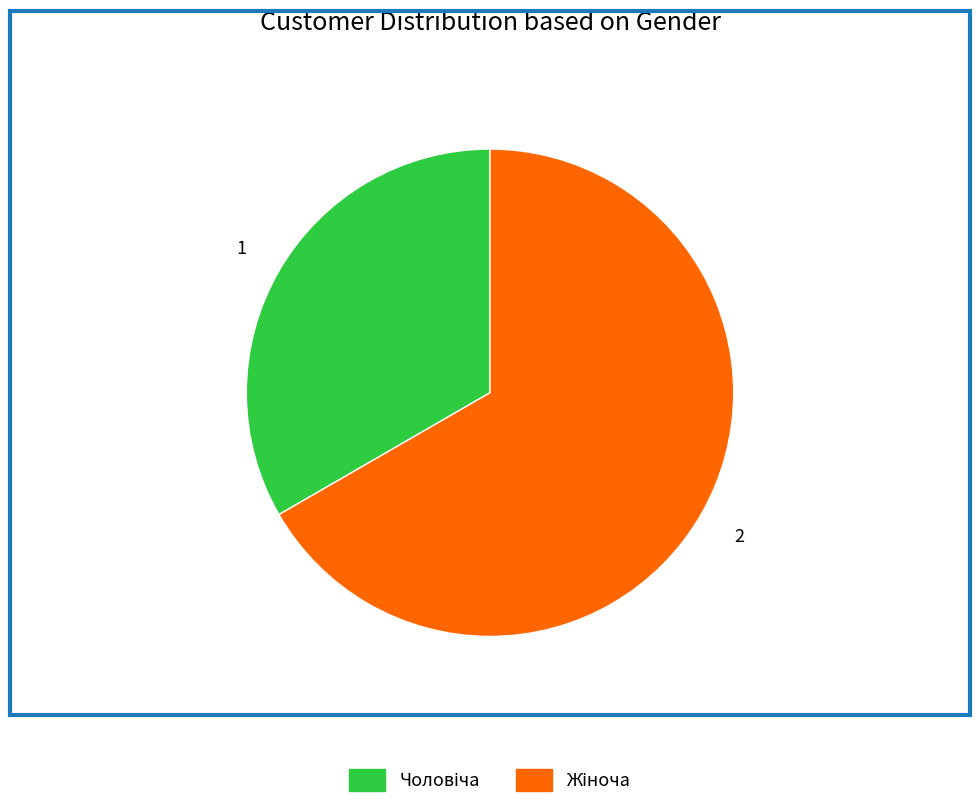

Is there any slice that represents more than half of the pie?

Yes